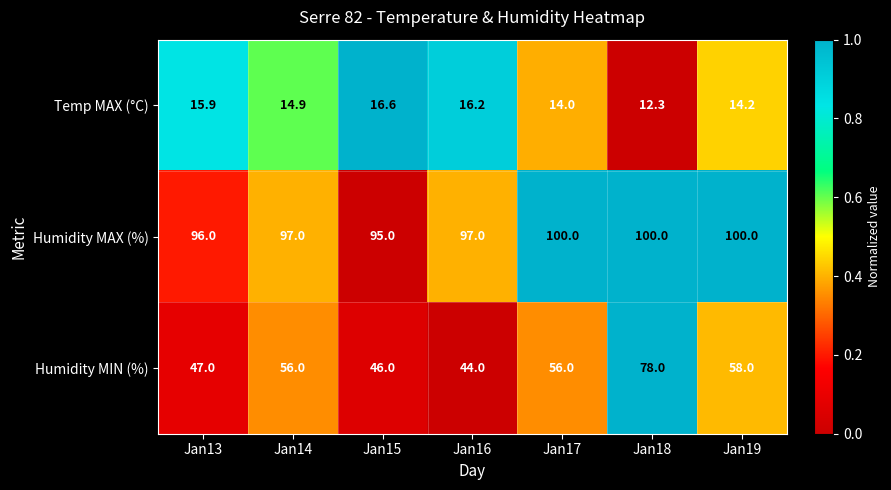

At which label is Temp MAX (°C) closest to 14?

Jan17